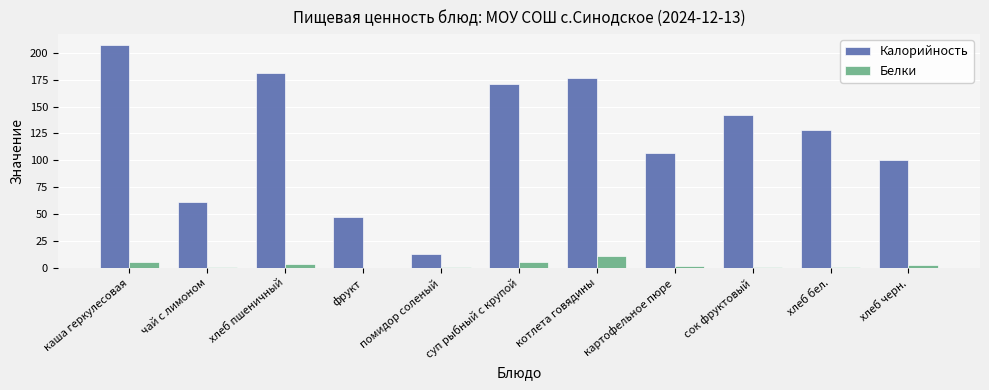

Reading left to right, transcribe all the data shown in this chart.

Калорийность: каша геркулесовая=207	чай с лимоном=61	хлеб пшеничный=181	фрукт=47	помидор соленый=13	суп рыбный с крупой=171	котлета говядины=177	картофельное пюре=107	сок фруктовый=142	хлеб бел.=128	хлеб черн.=100
Белки: каша геркулесовая=6	чай с лимоном=1	хлеб пшеничный=4	фрукт=0	помидор соленый=1	суп рыбный с крупой=6	котлета говядины=11	картофельное пюре=2	сок фруктовый=1	хлеб бел.=1	хлеб черн.=3